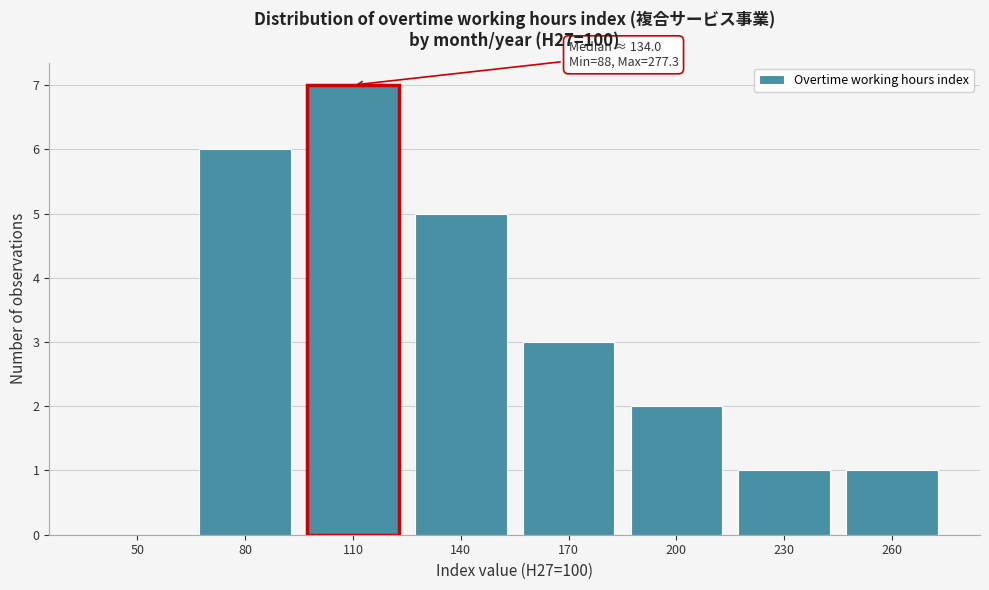

Reading left to right, list all the values displayed in this chart.

50=0	80=6	110=7	140=5	170=3	200=2	230=1	260=1